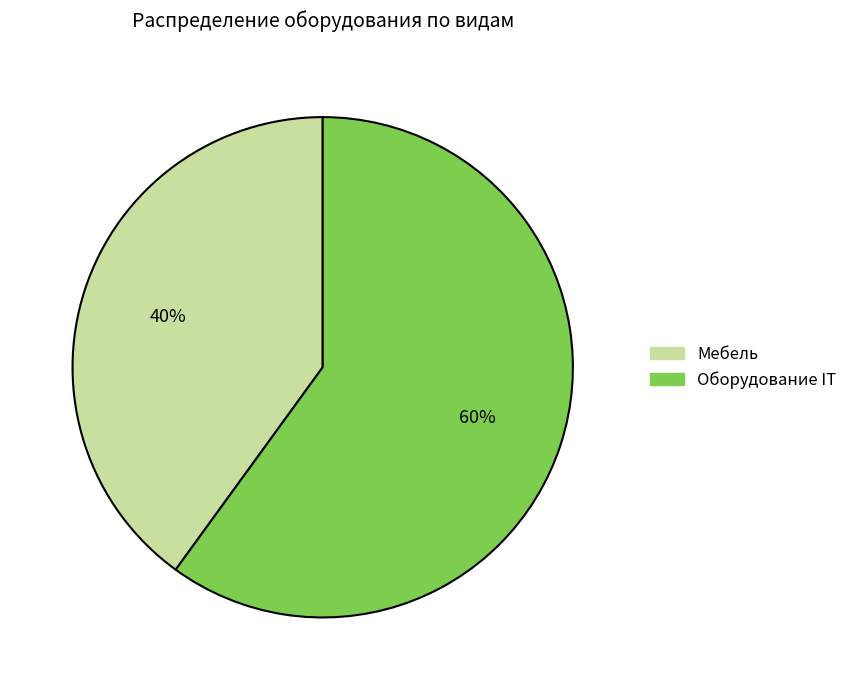

What percentage is the Мебель slice, to the nearest percent?

40%